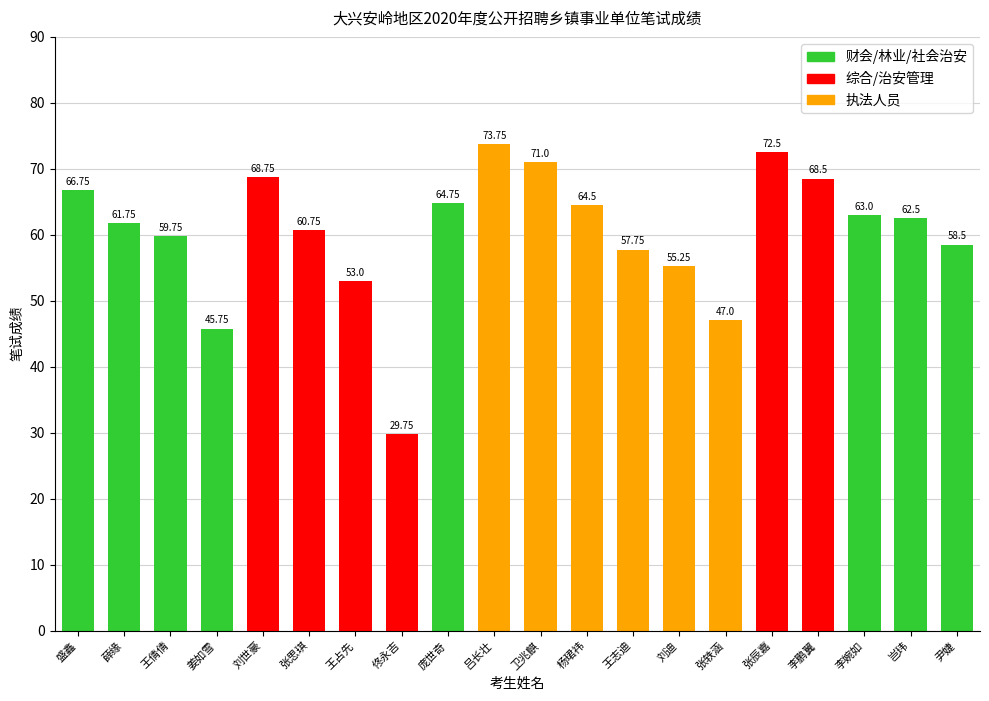

At which label does the data first exceed 62?

盛鑫